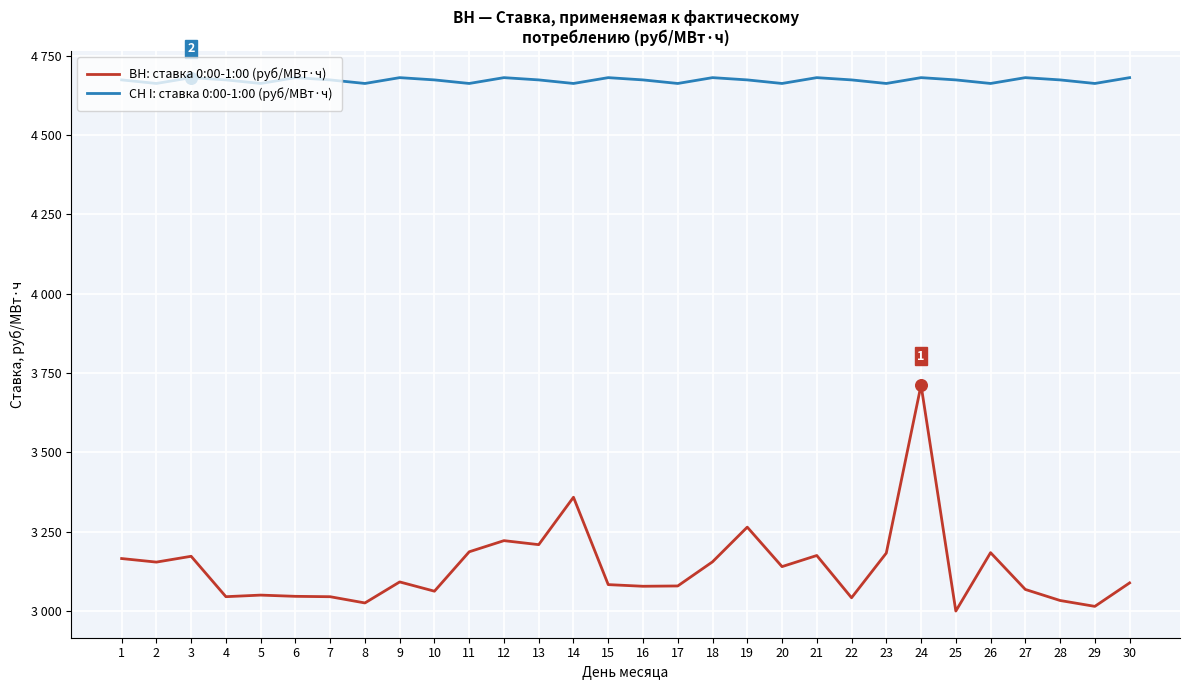

What are all the series names shown in the legend?

ВН: ставка 0:00-1:00 (руб/МВт·ч), СН I: ставка 0:00-1:00 (руб/МВт·ч)